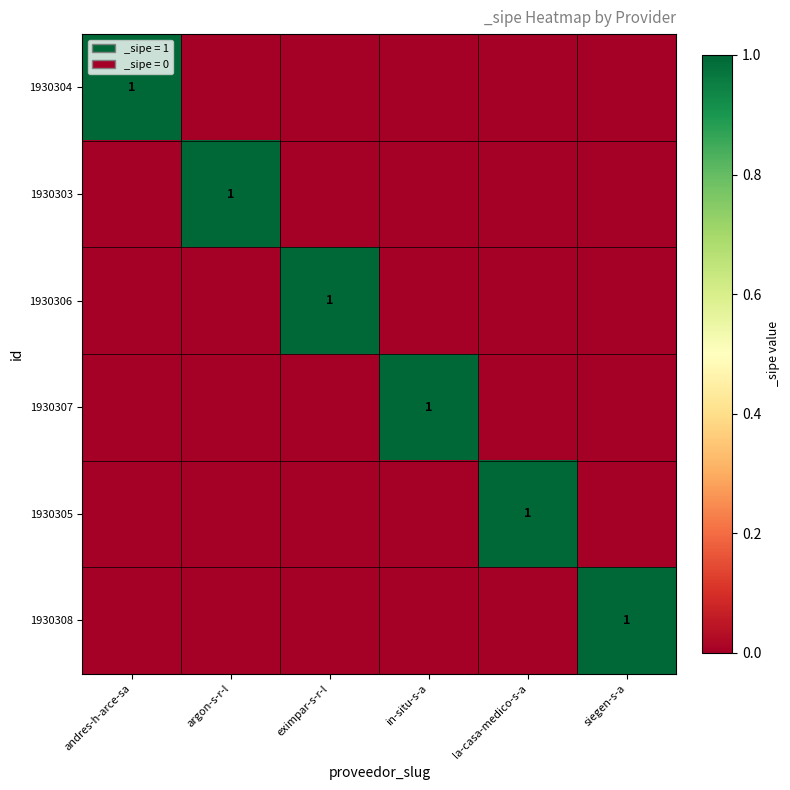

How many distinct data groups are displayed?

6